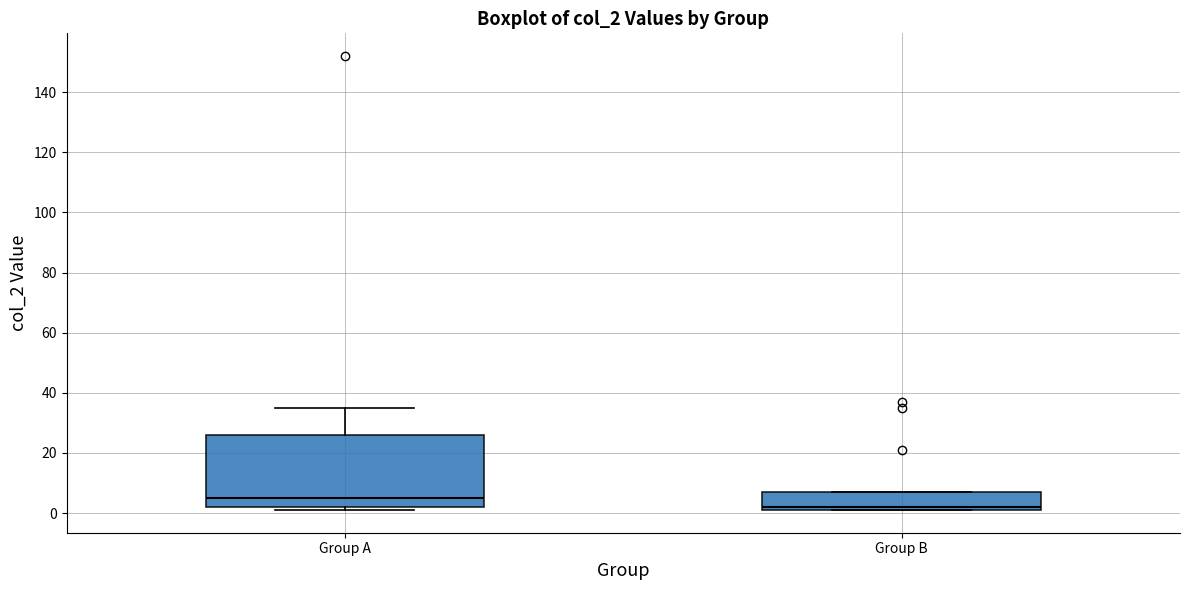

Reading left to right, read every box against the y-axis: the position of its median line, the range the box covers, and the ends of its whiskers. The values are not printed on the chart, so give them approximately, as read against the axis.

Group A: median 6, box 2 to 26, whiskers 2 (just below the box's lower edge) to 36
Group B: median 2 (just above the box's lower edge), box 2 to 8, whiskers 2 to 8